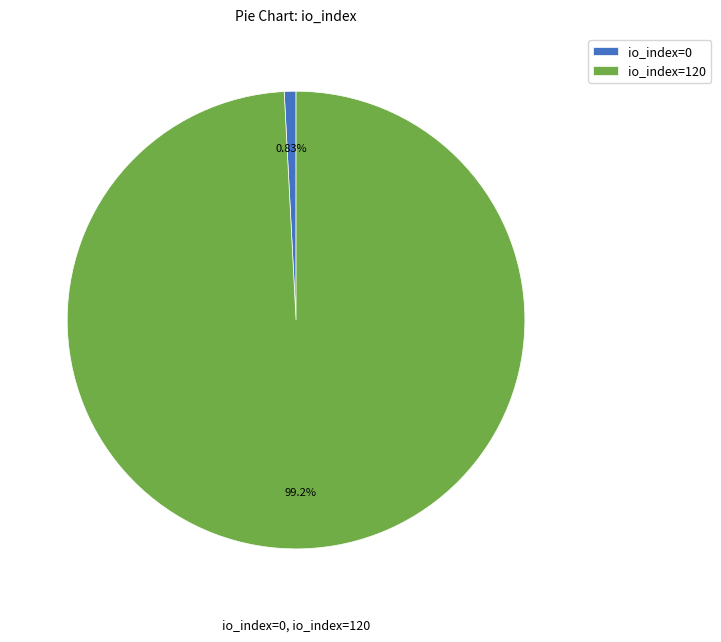

What percentage is the io_index=120 slice, to the nearest percent?

99%